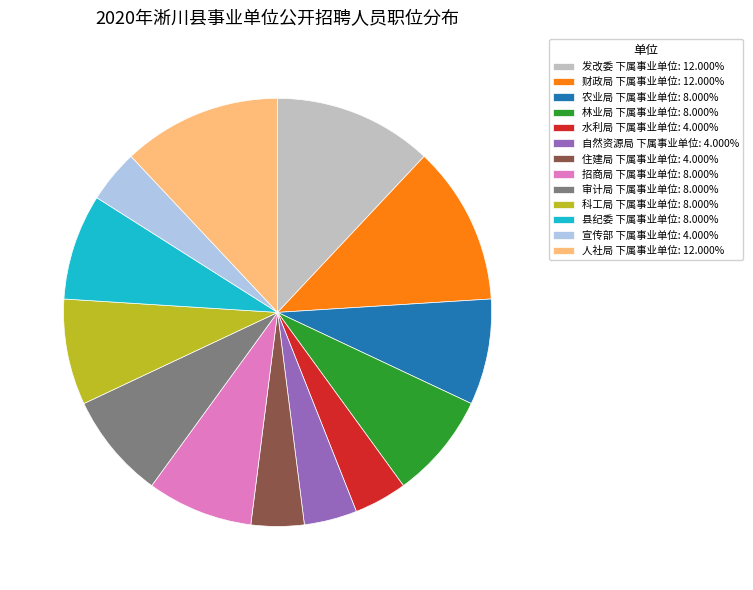

Approximately how many times larger is the value at 自然资源局 下属事业单位: 4.000% compared to 农业局 下属事业单位: 8.000%?

0.5